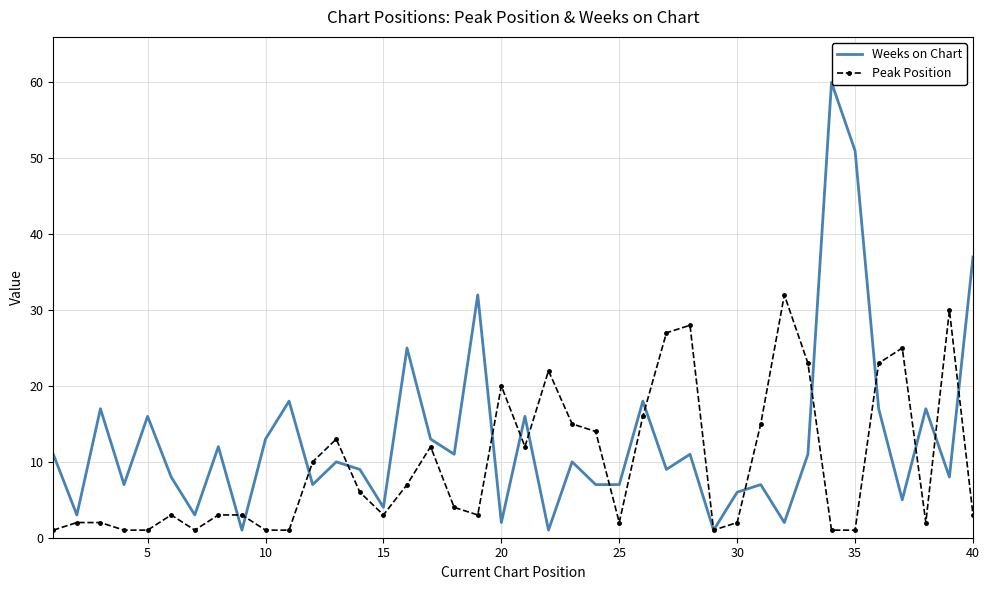

What is the highest value of the Peak Position series?

32